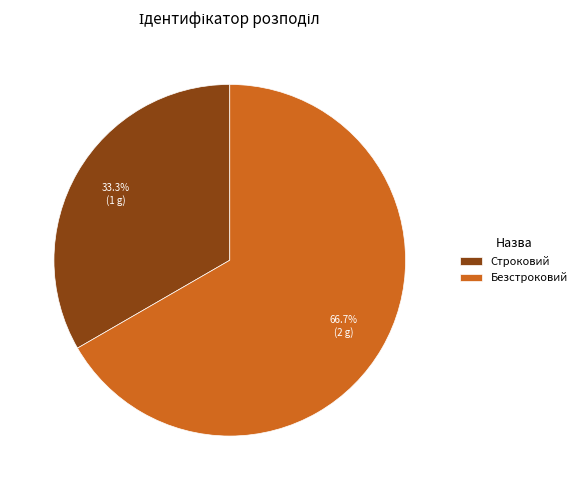

Rank the categories by value from lowest to highest.

Строковий, Безстроковий